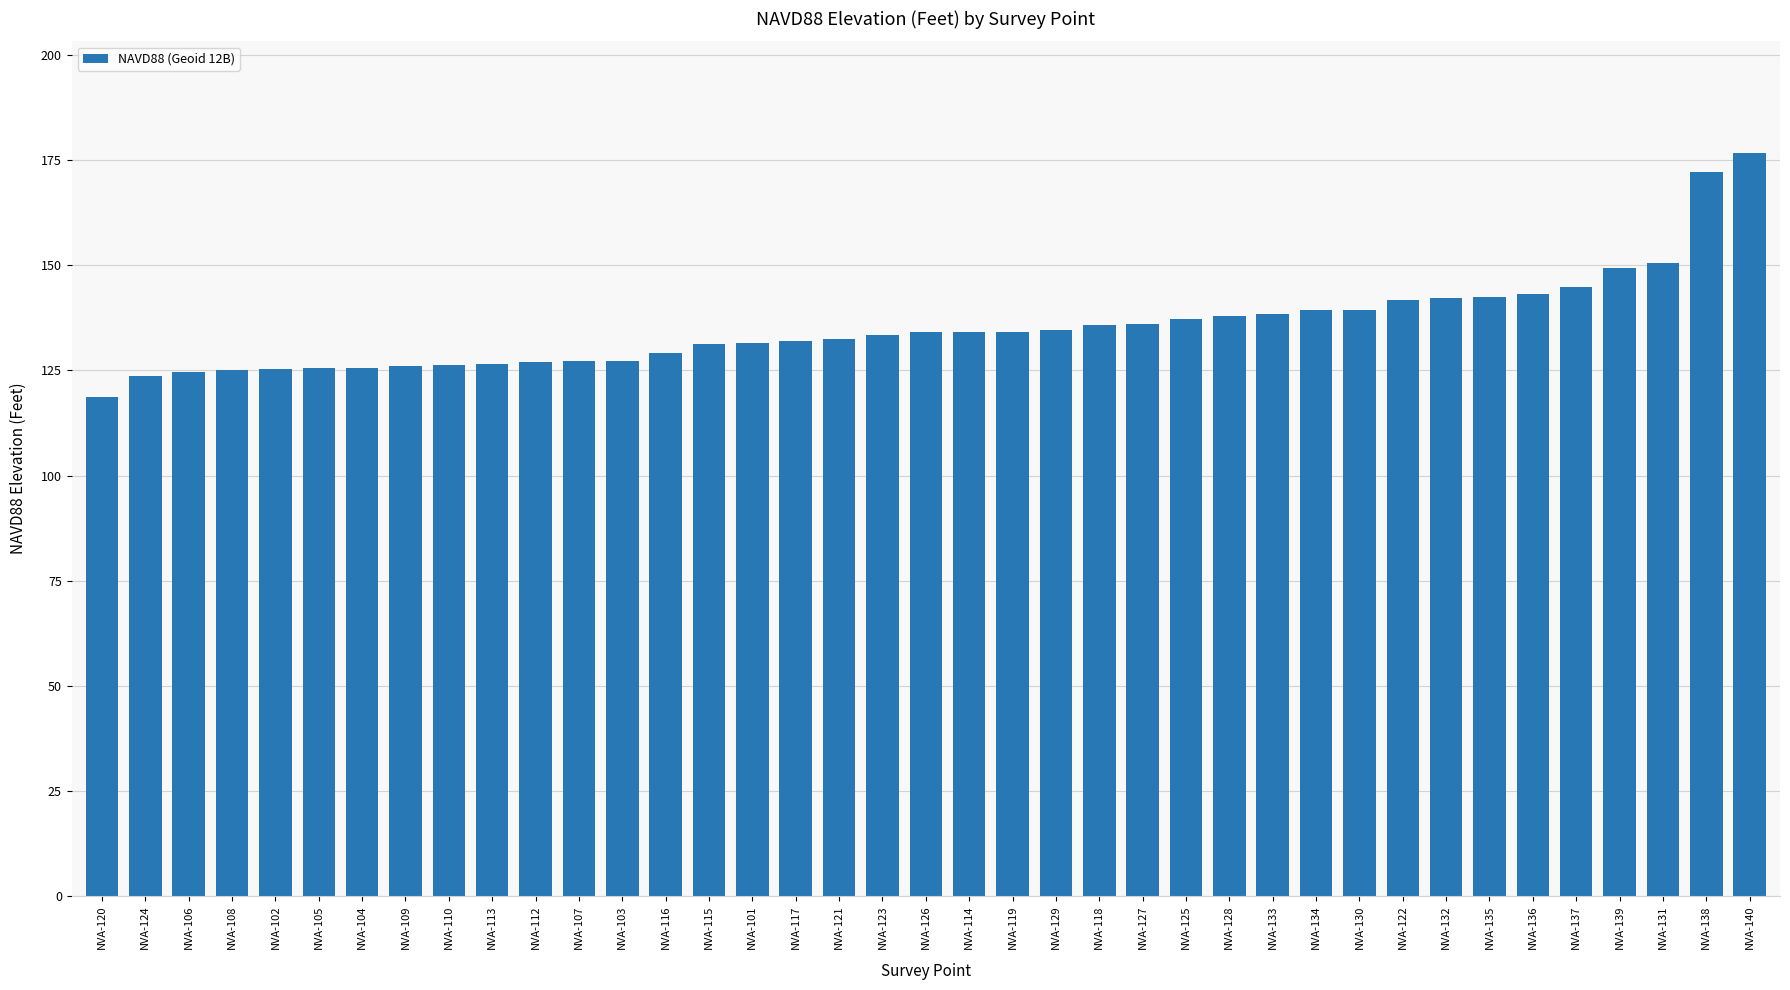

Is it true that the value at NVA-130 is 181.5?

False